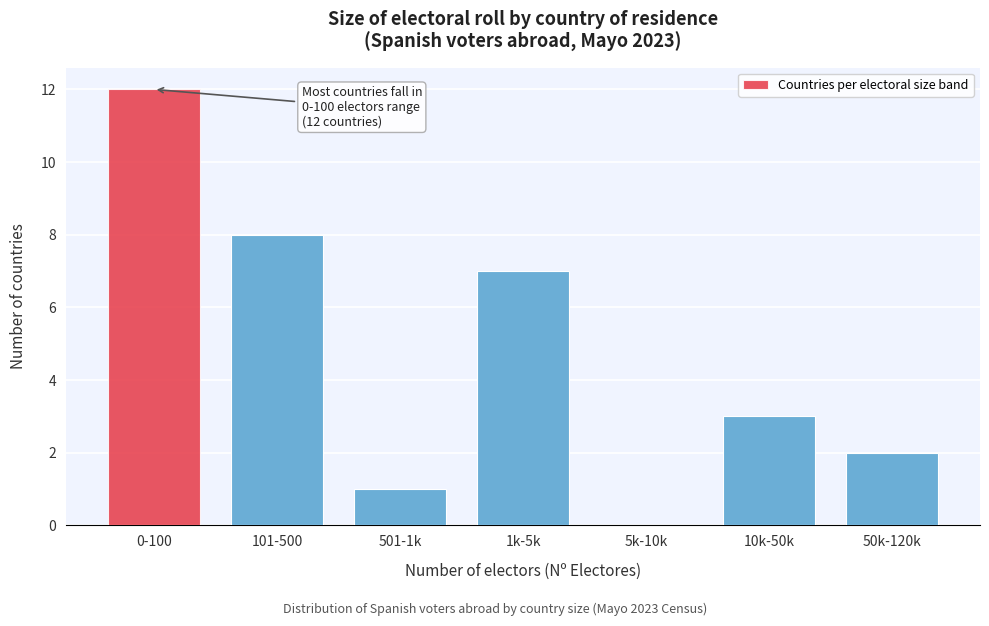

Reading right to left, extract all data points from this chart.

50k-120k=2	10k-50k=3	5k-10k=0	1k-5k=7	501-1k=1	101-500=8	0-100=12